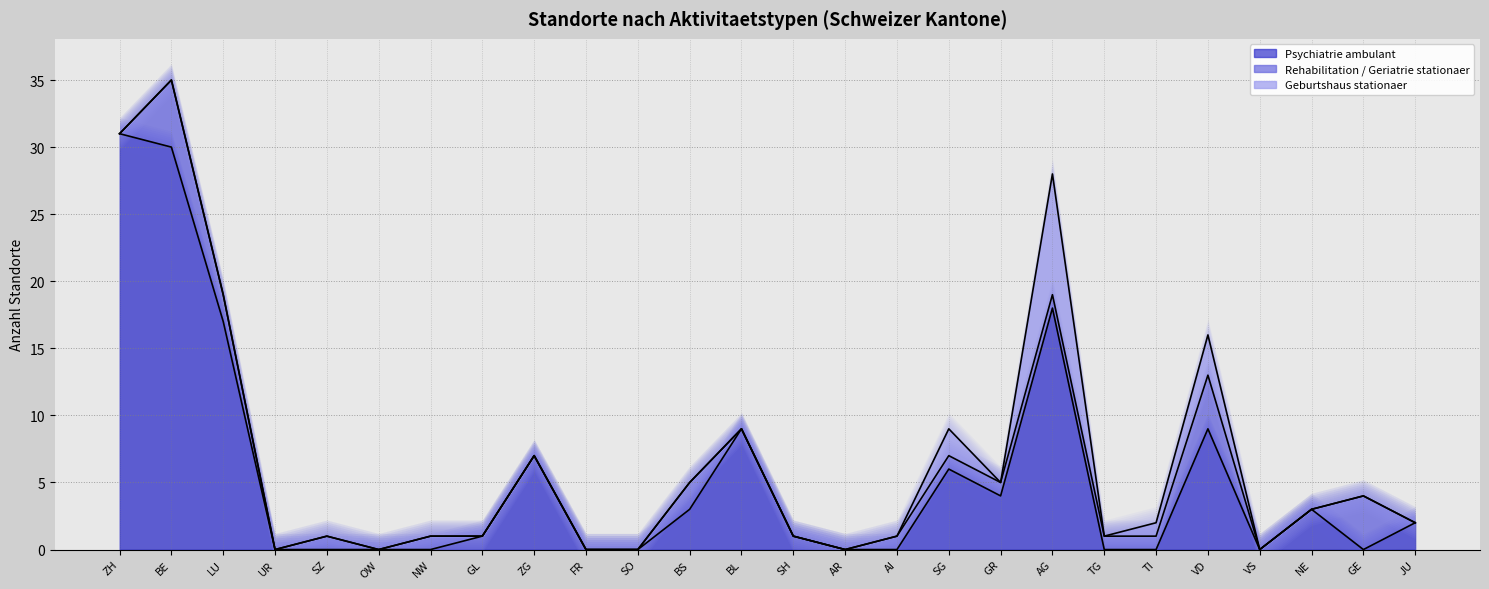

What is the total value across all series at SG?

9